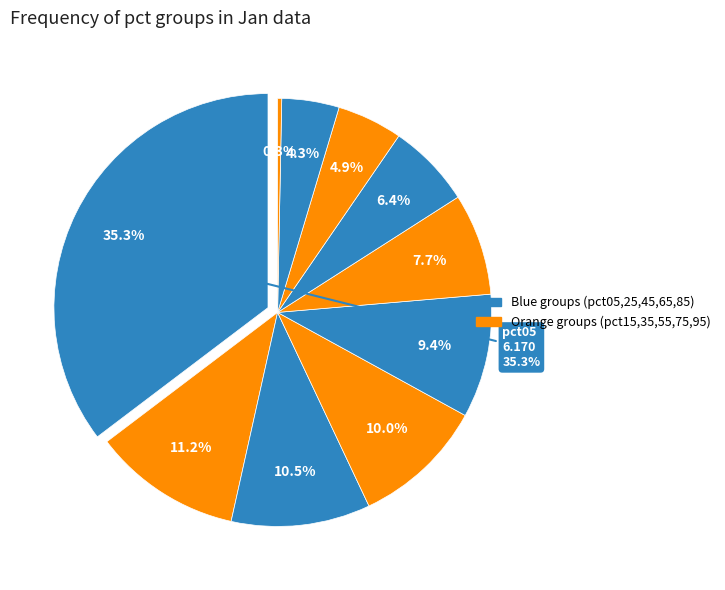

Do pct85 and pct65 together represent more than half of the pie?

No